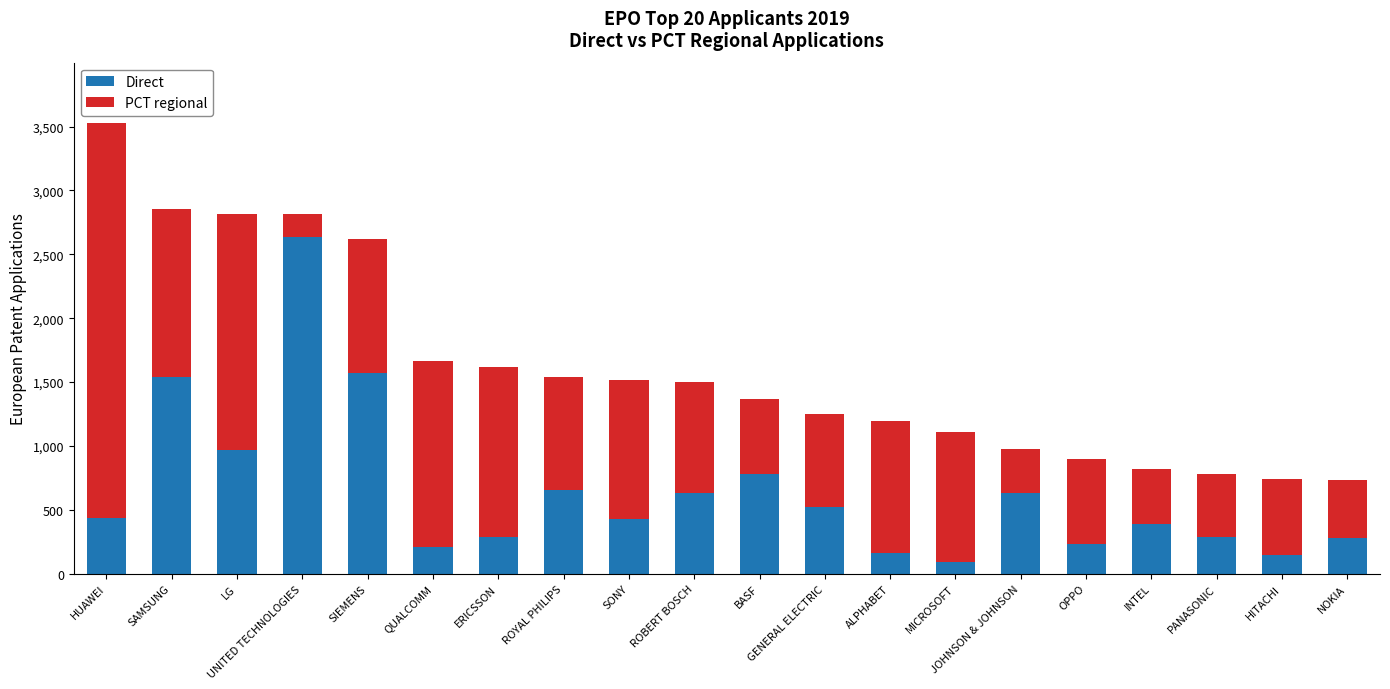

What is the maximum value for Direct?

2638